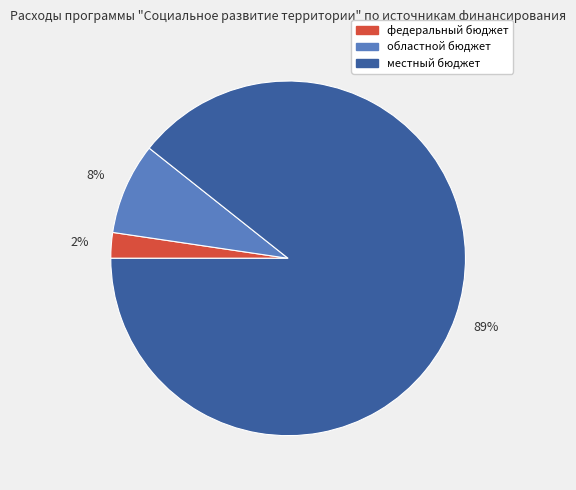

Does областной бюджет represent more than half of the total?

No